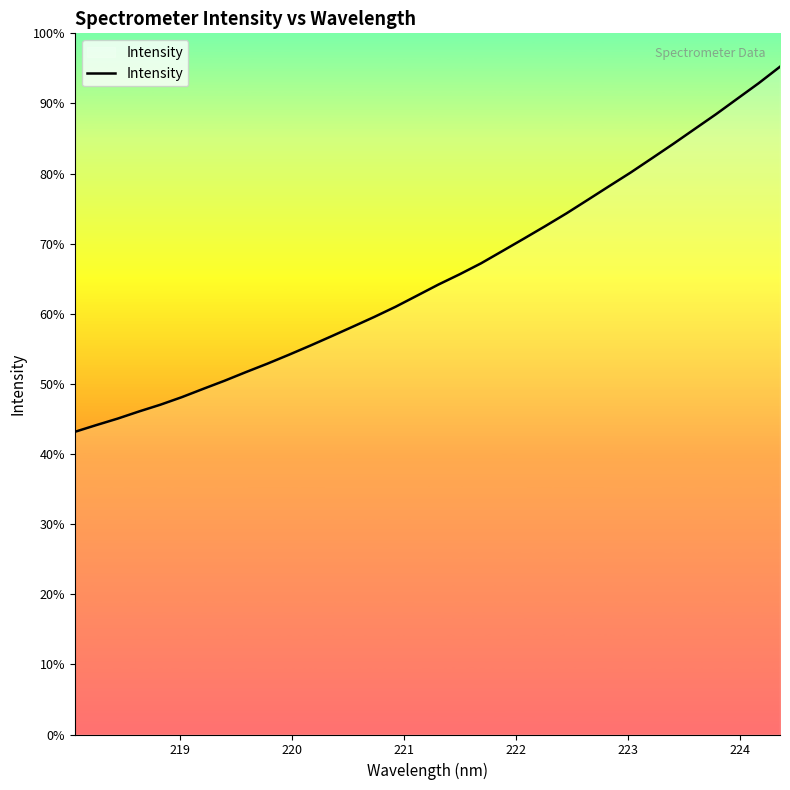

True or false: the data has more than 0 interior local peaks.

False